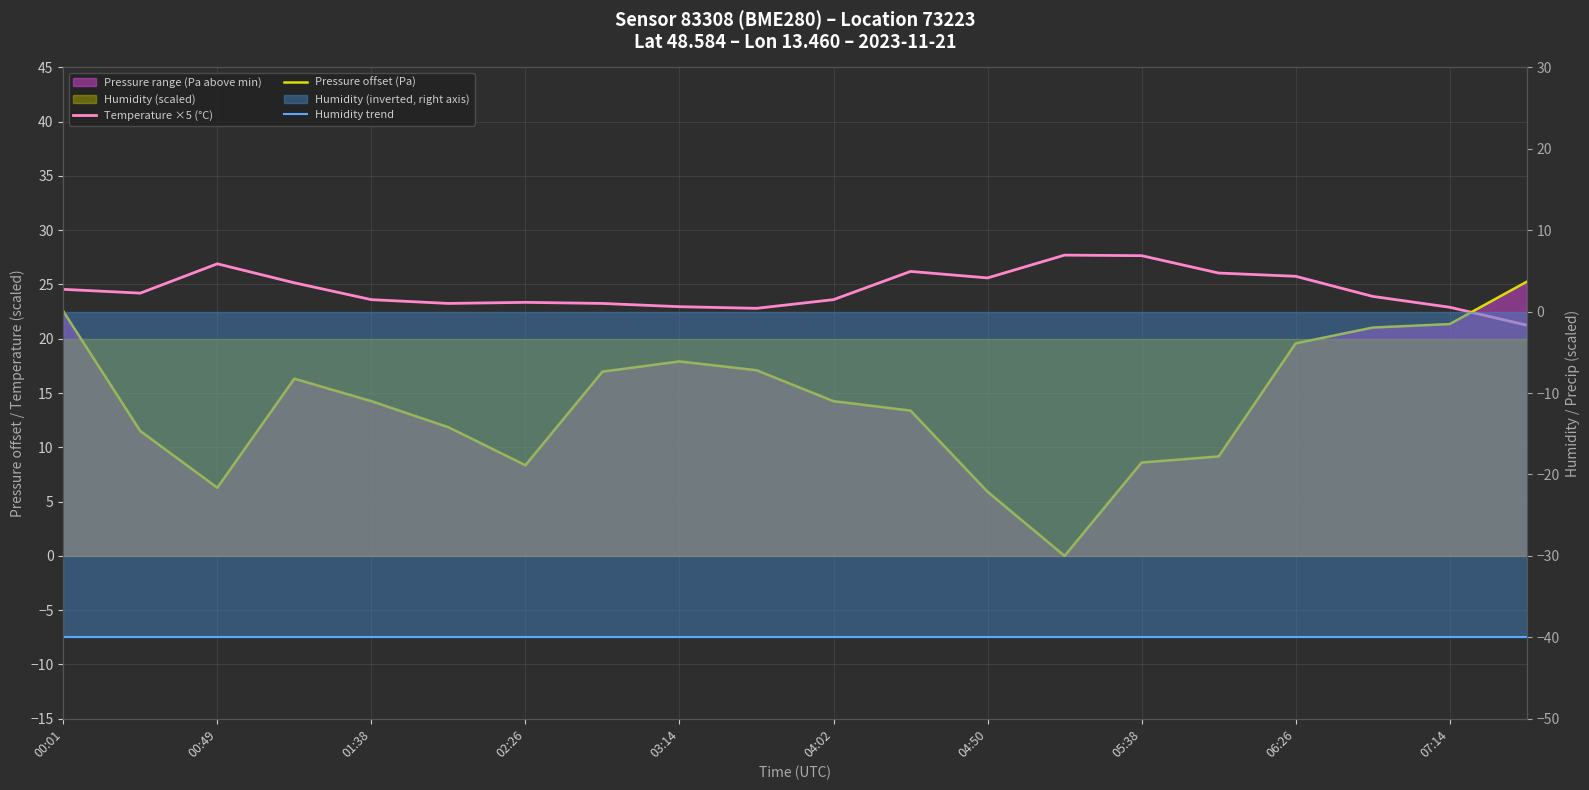

Where does the Temperature ×5 (°C) series first go above 24?

00:01